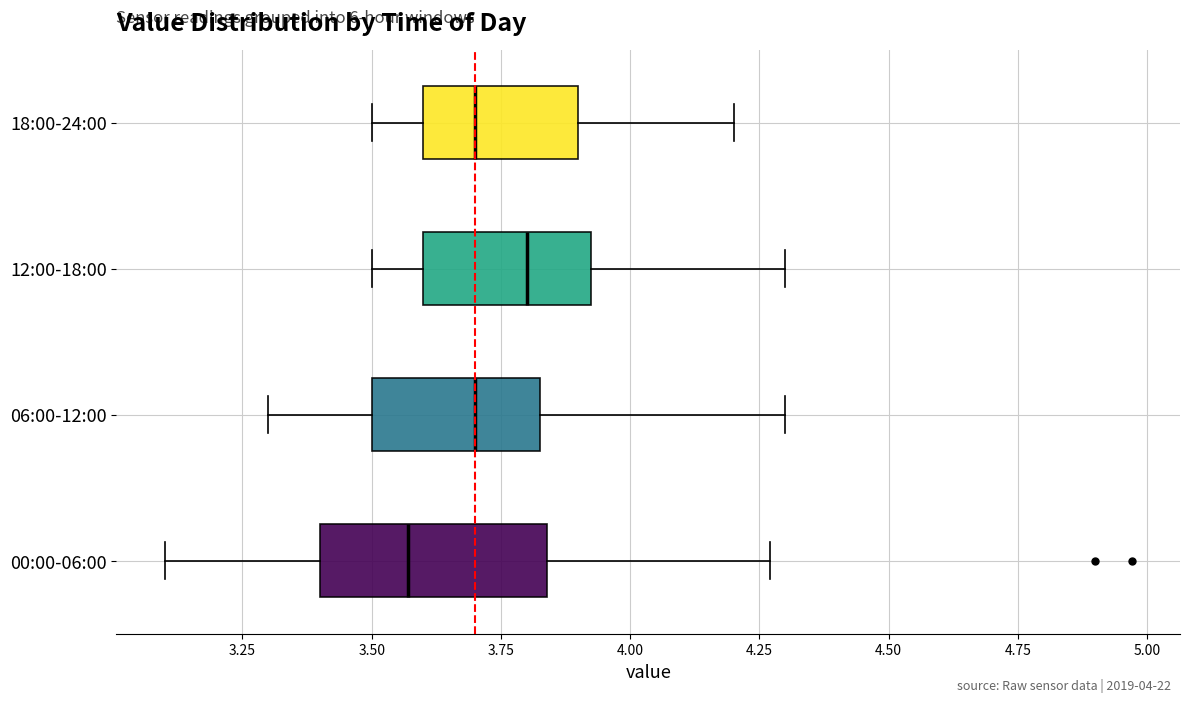

Which box has the furthest to the left median line?

00:00-06:00